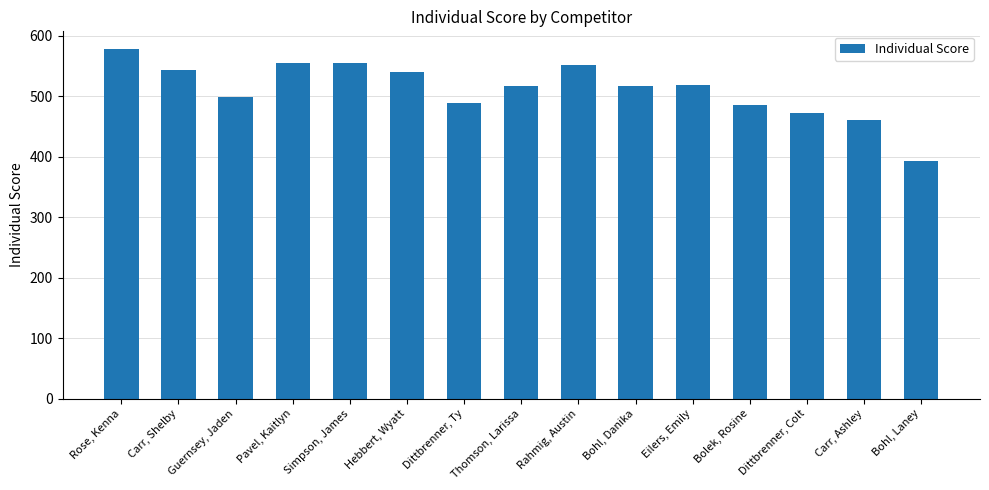

What is the approximate value at Dittbrenner, Colt, to the nearest 10?

470